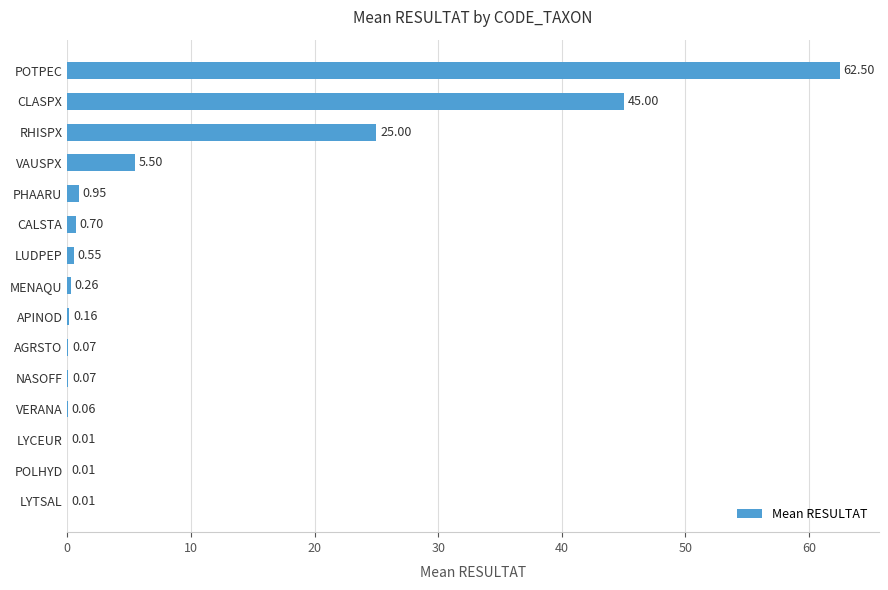

Does the chart contain stacked bars?

No